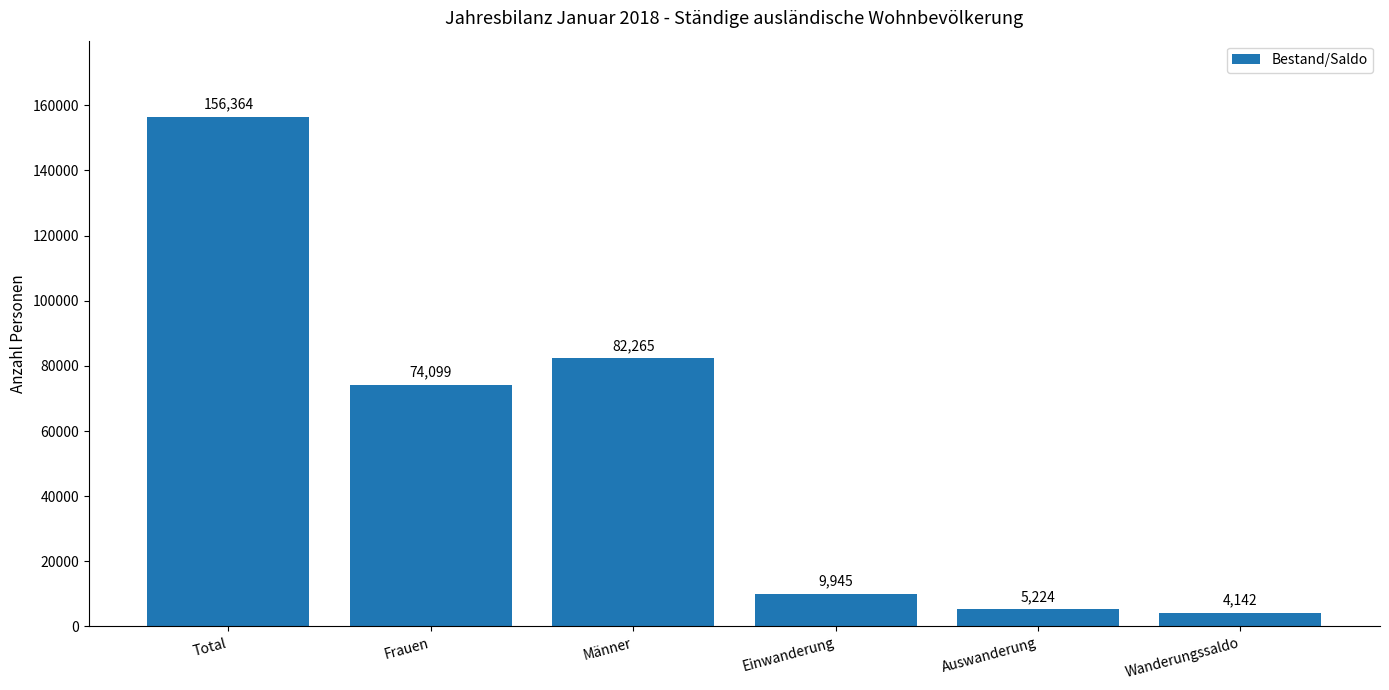

Are the bars grouped side by side (vs. stacked)?

No